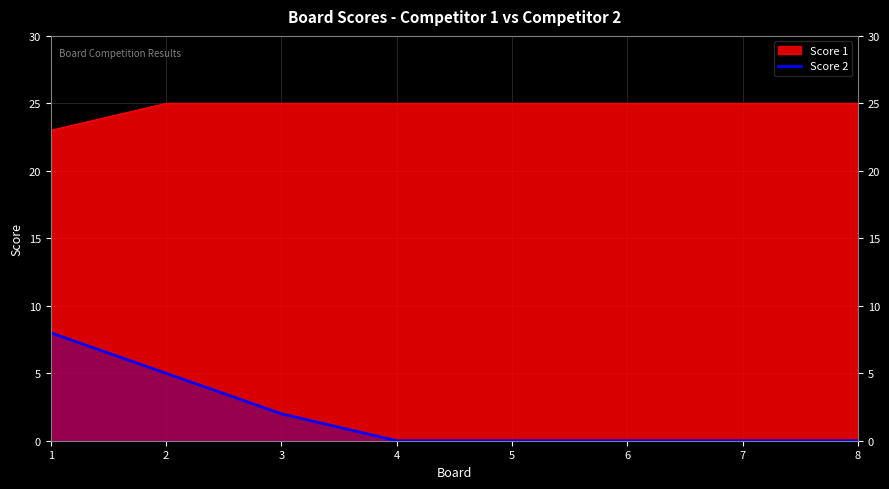

Rank the series at 3 from highest to lowest value.

Score 1, Score 2